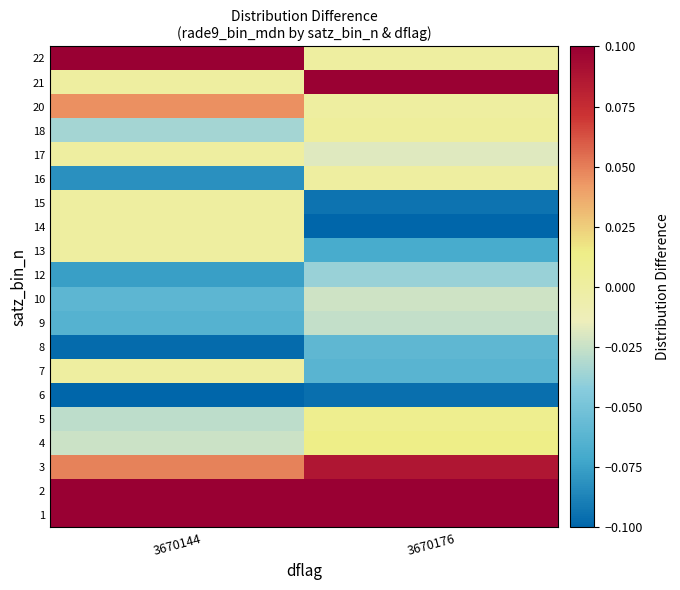

Reading left to right, what are all the values shown in this chart?

1: 3670144=0.2	3670176=0.2
2: 3670144=0.1	3670176=0.2
3: 3670144=0.0	3670176=0.1
4: 3670144=-0.0	3670176=0.0
5: 3670144=-0.0	3670176=0.0
6: 3670144=-0.1	3670176=-0.1
7: 3670144=0.0	3670176=-0.1
8: 3670144=-0.1	3670176=-0.1
9: 3670144=-0.1	3670176=-0.0
10: 3670144=-0.1	3670176=-0.0
12: 3670144=-0.1	3670176=-0.0
13: 3670144=0.0	3670176=-0.1
14: 3670144=0.0	3670176=-0.1
15: 3670144=0.0	3670176=-0.1
16: 3670144=-0.1	3670176=0.0
17: 3670144=0.0	3670176=-0.0
18: 3670144=-0.0	3670176=0.0
20: 3670144=0.0	3670176=0.0
21: 3670144=0.0	3670176=0.1
22: 3670144=0.2	3670176=0.0